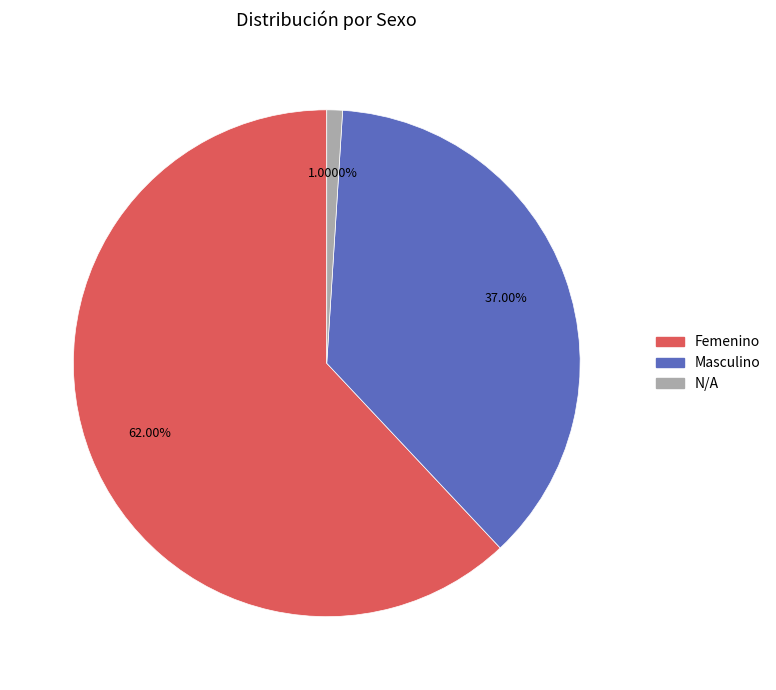

Rank the categories by value from highest to lowest.

Femenino, Masculino, N/A